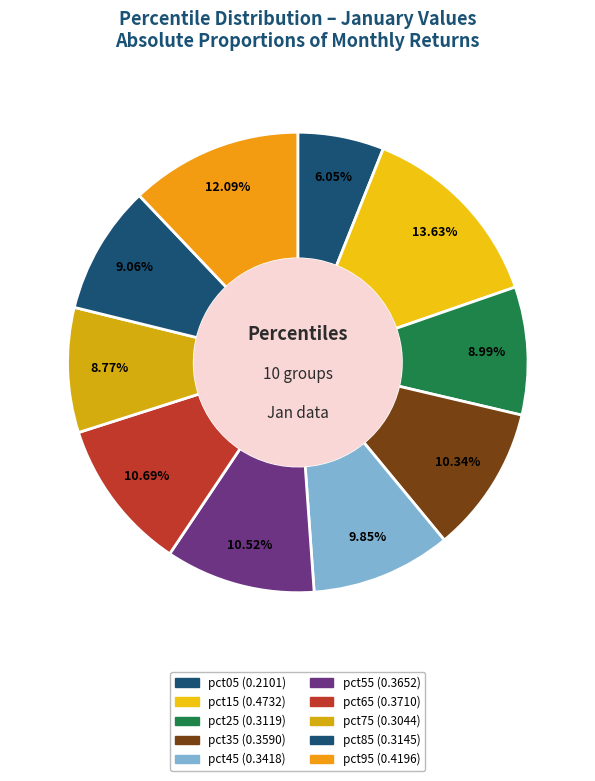

True or false: pct45 accounts for 22% of the total.

False